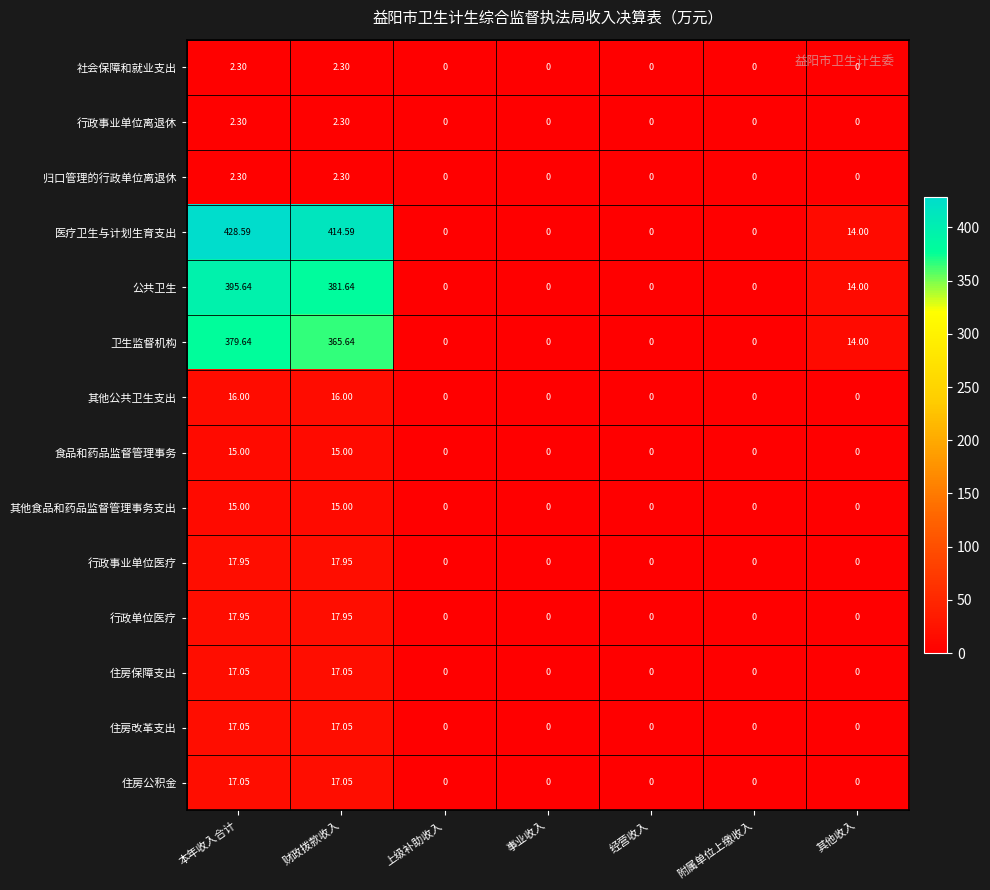

At which category is the sum across all series the highest?

本年收入合计